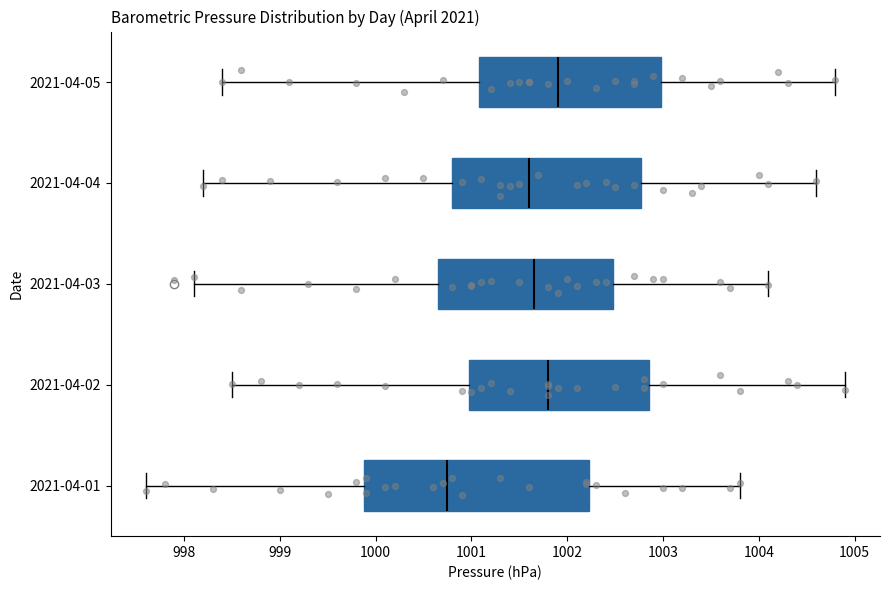

Which box has the furthest to the left median line?

2021-04-01